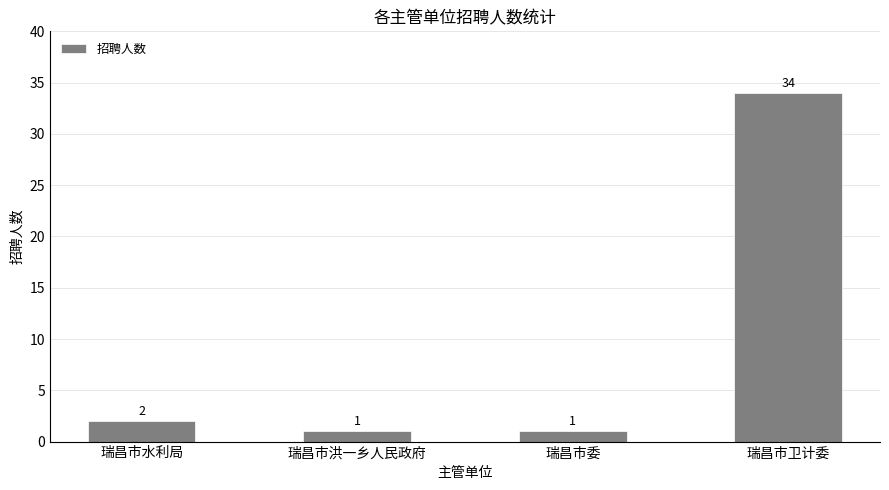

What is the change in value from 瑞昌市委 to 瑞昌市卫计委?

+33